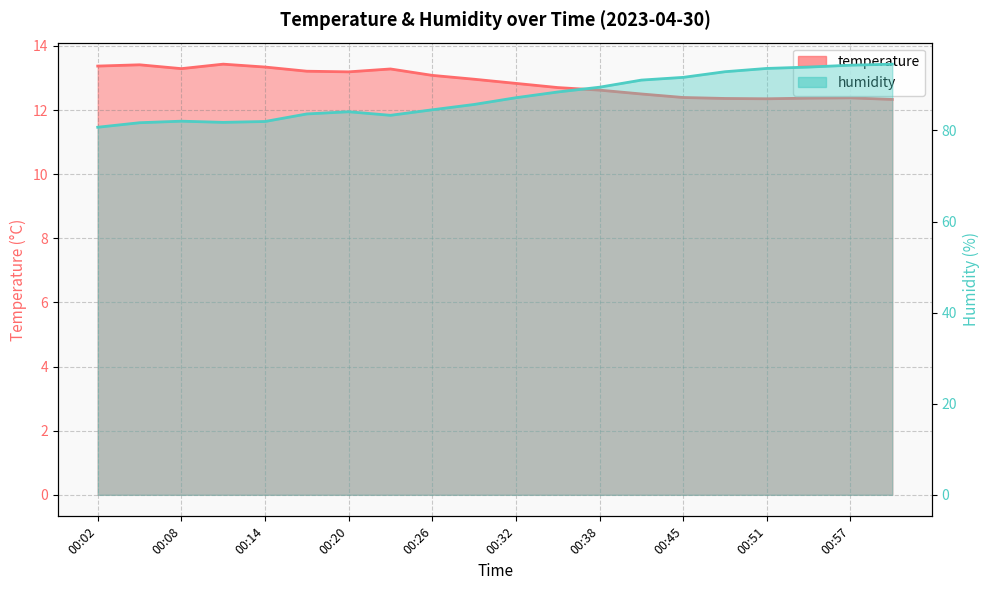

The value of temperature at 00:02 is 23.3. True or false?

False